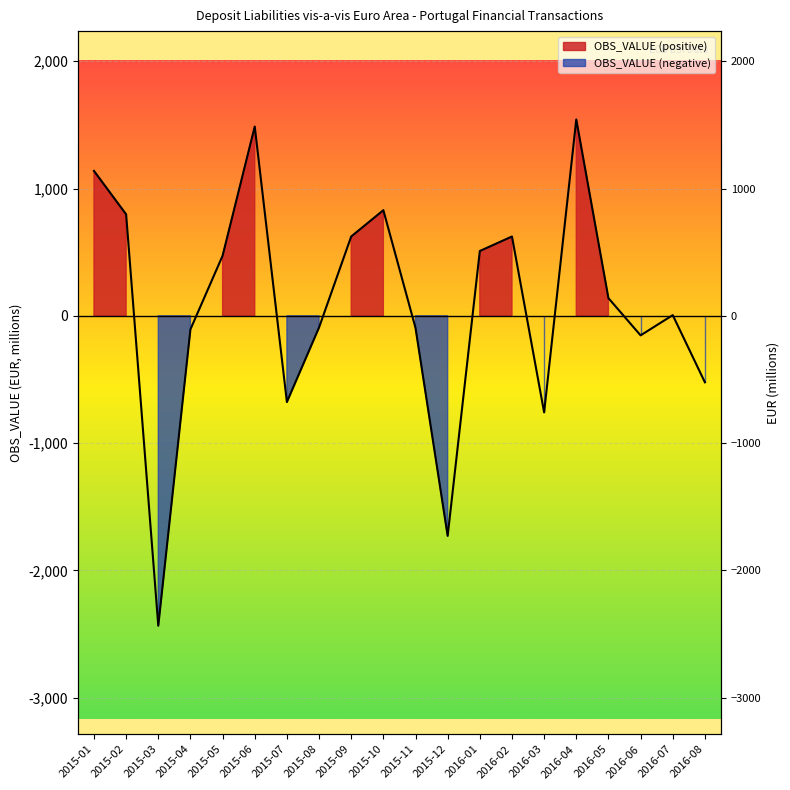

Where does the data first go above 138?

2015-01